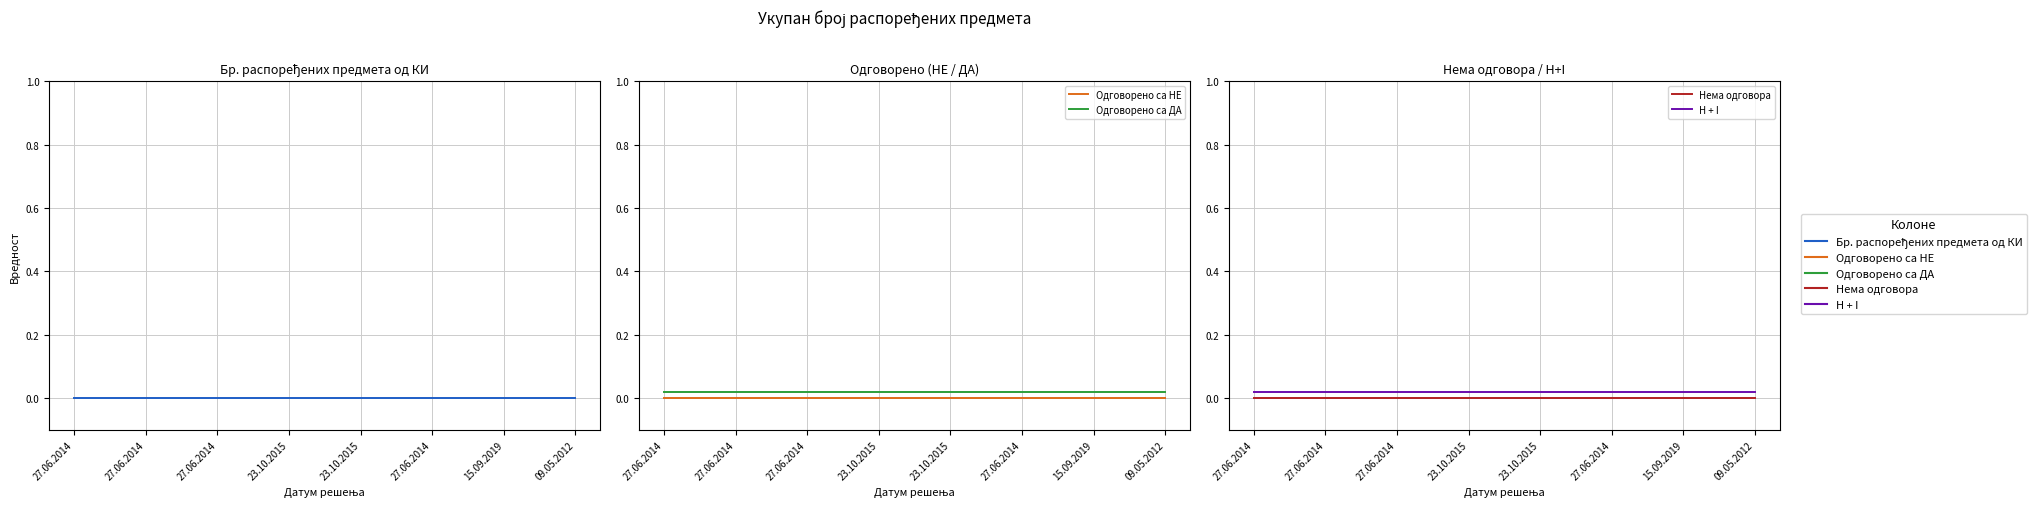

True or false: Одговорено са ДА and H + I cross at least once.

False